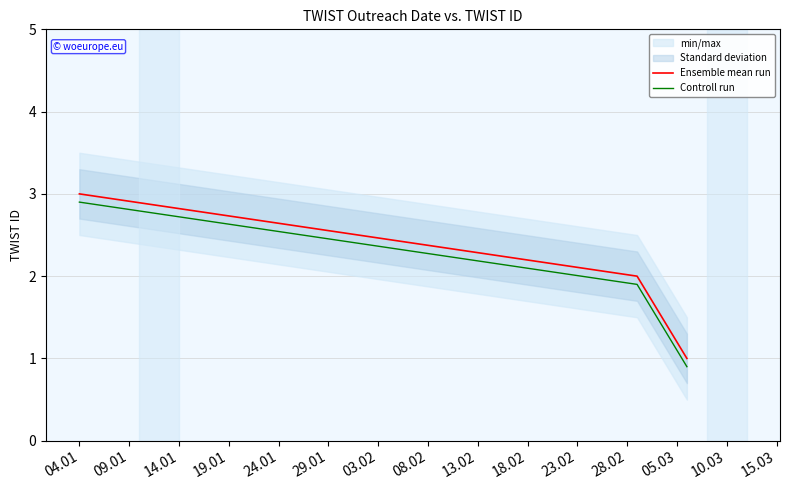

List the series in order of their peak value, lowest first.

Controll run, Ensemble mean run